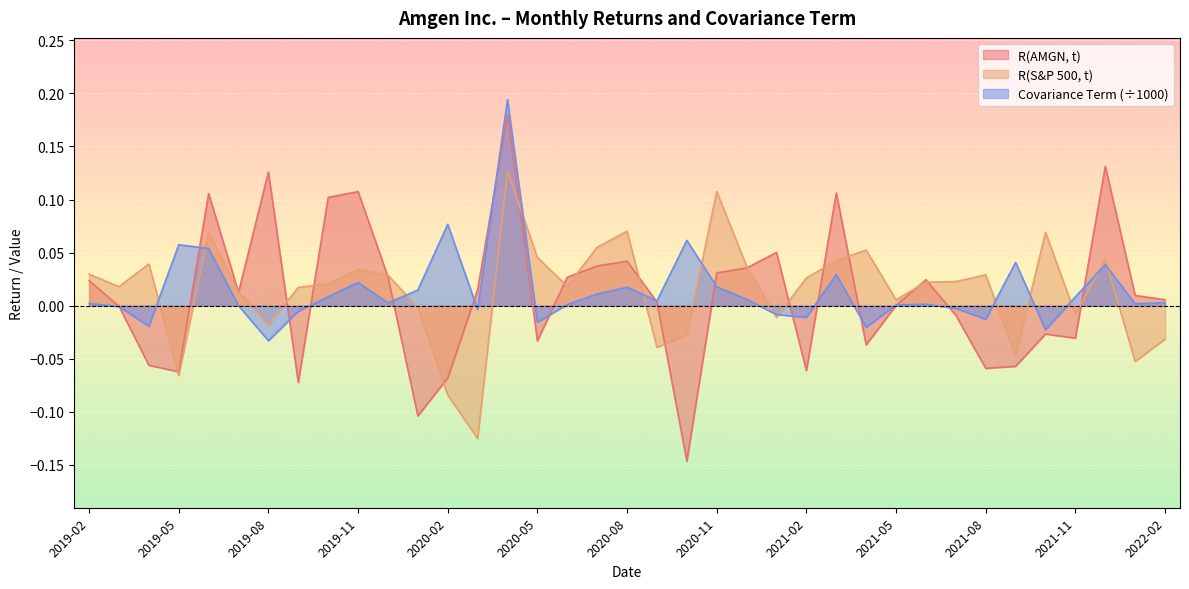

What is the label of the 1st point from the right?

2022-02